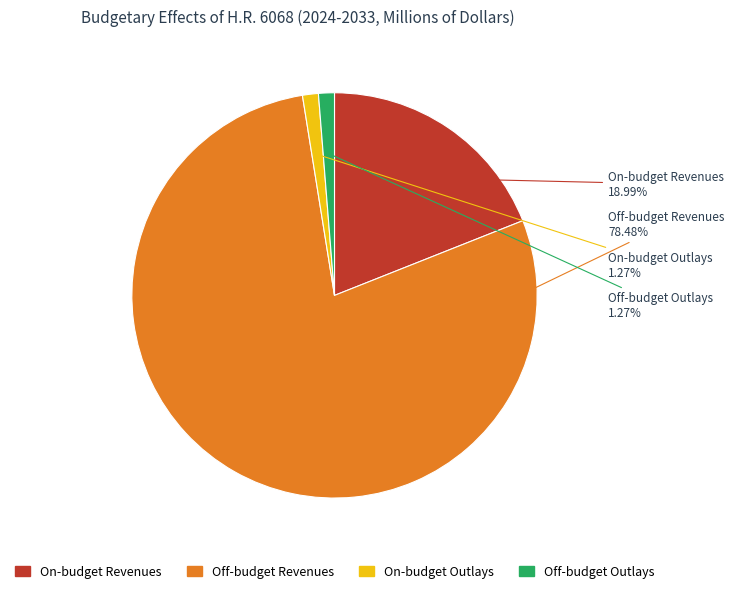

Approximately how many times larger is the value at On-budget Outlays compared to Off-budget Outlays?

1.0